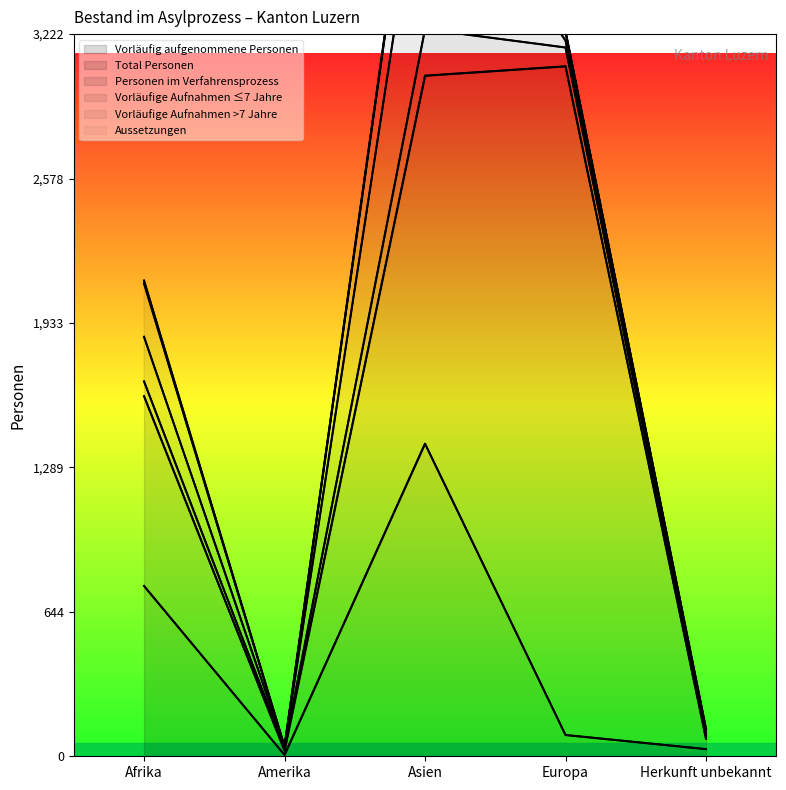

At which category does the chart reach its minimum across all series?

Amerika